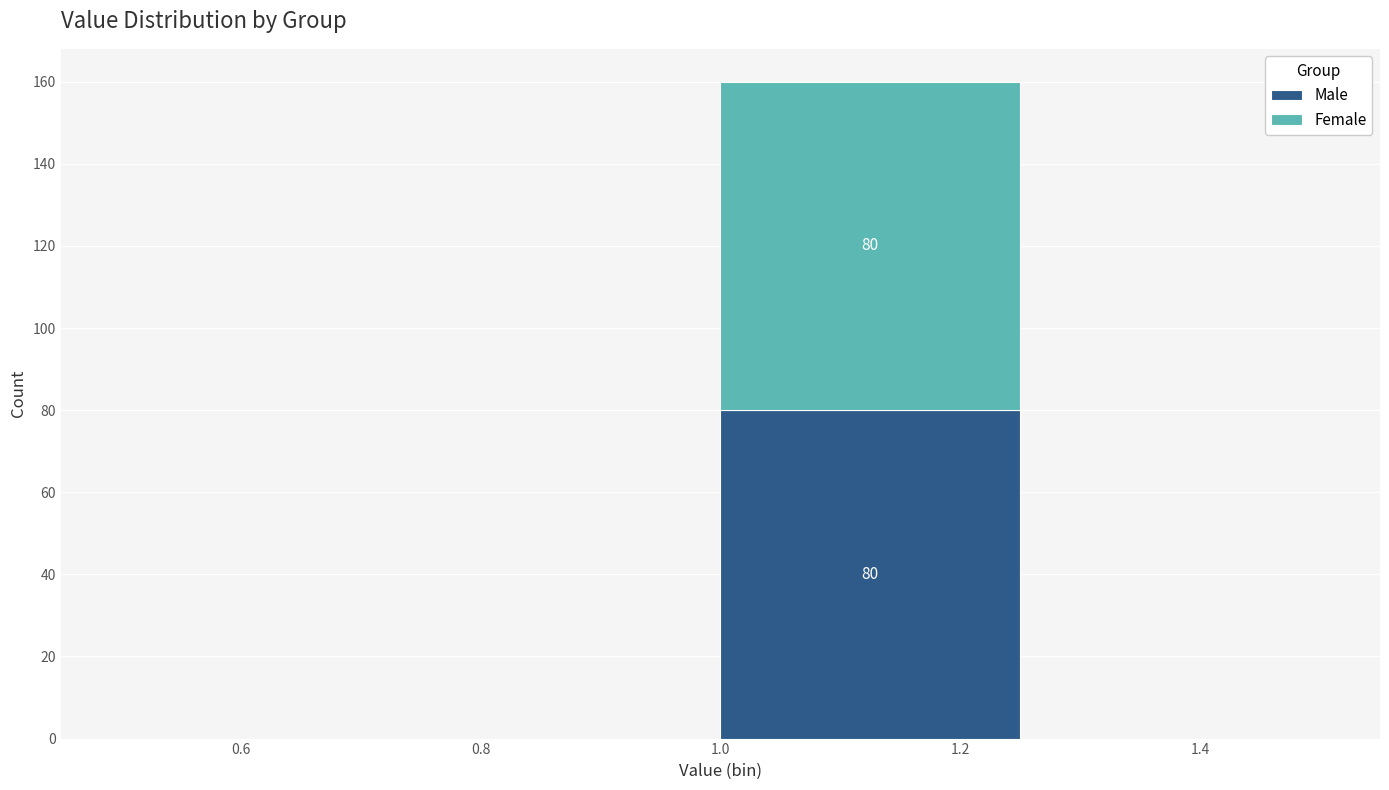

Which range on the x-axis has the tallest stacked bar (by total height)?

1.00 to 1.25